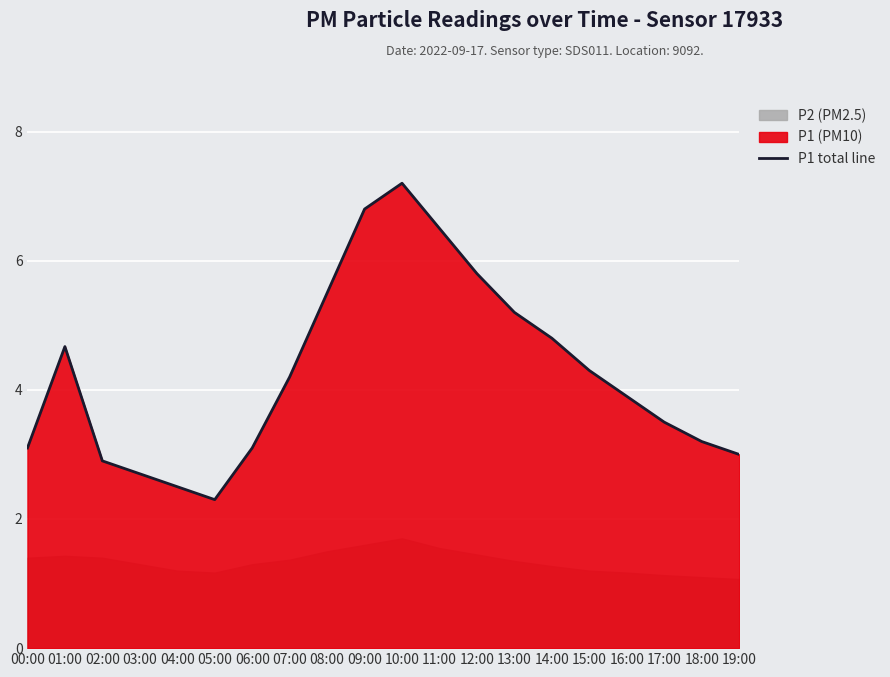

List the labels in order of value, smallest first.

05:00, 04:00, 03:00, 02:00, 19:00, 00:00, 06:00, 18:00, 17:00, 16:00, 07:00, 15:00, 01:00, 14:00, 13:00, 08:00, 12:00, 11:00, 09:00, 10:00